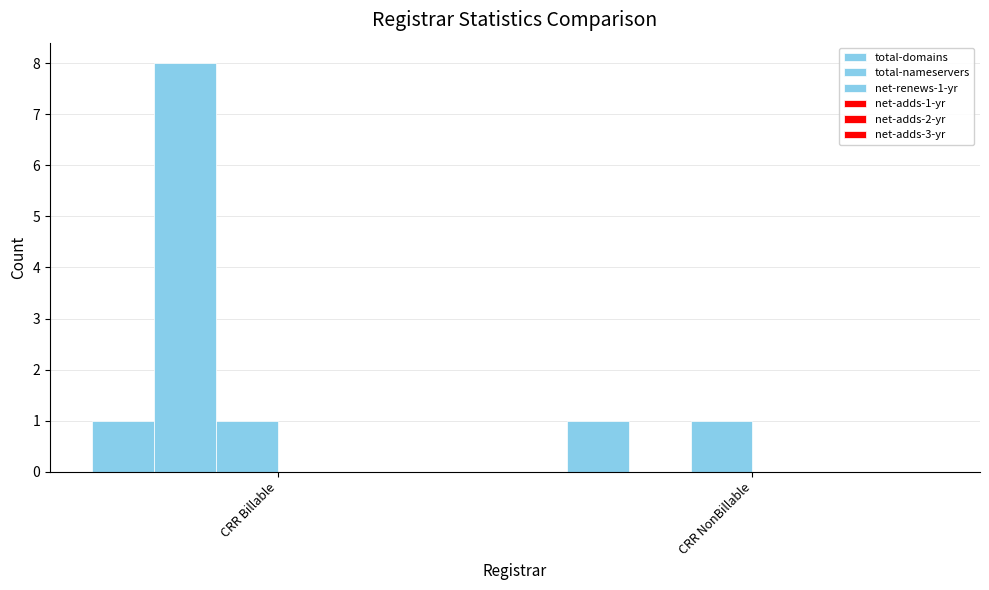

Rank the series by their maximum value, from lowest to highest.

net-adds-1-yr, net-adds-2-yr, net-adds-3-yr, total-domains, net-renews-1-yr, total-nameservers